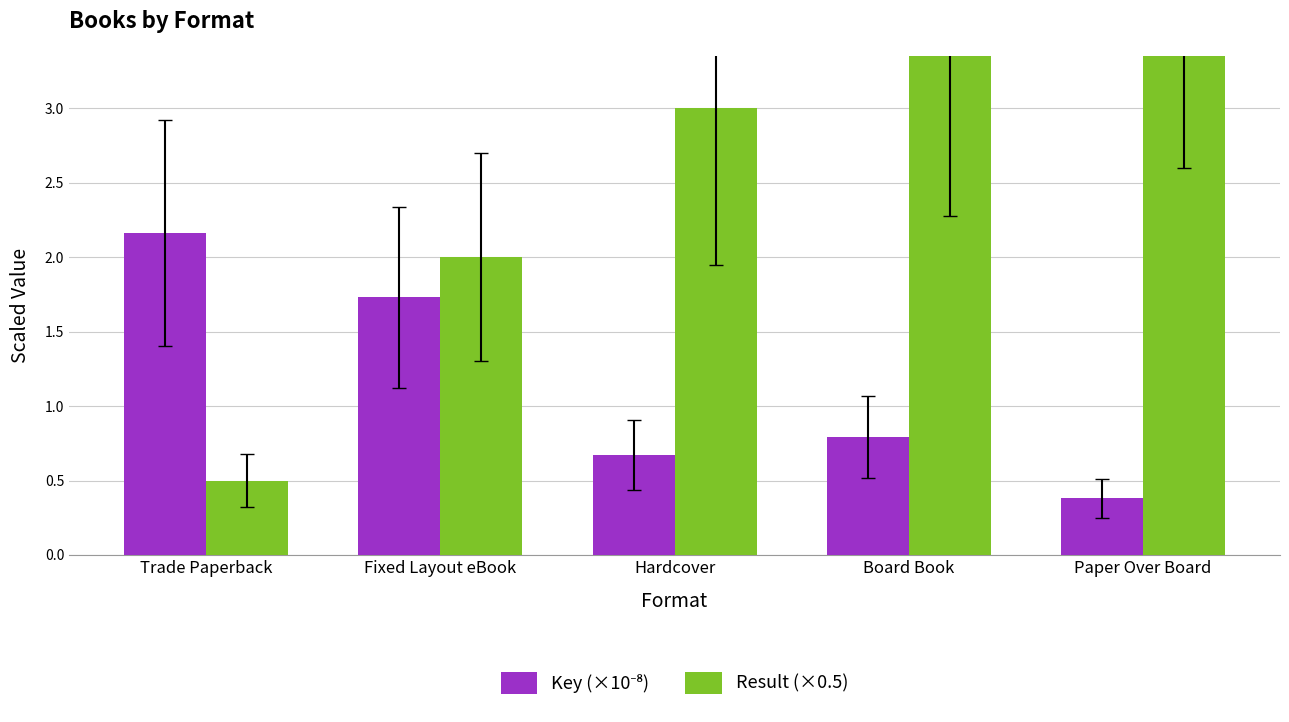

What is the value of the Result (×0.5) bar at the 3rd from the left?

3.0